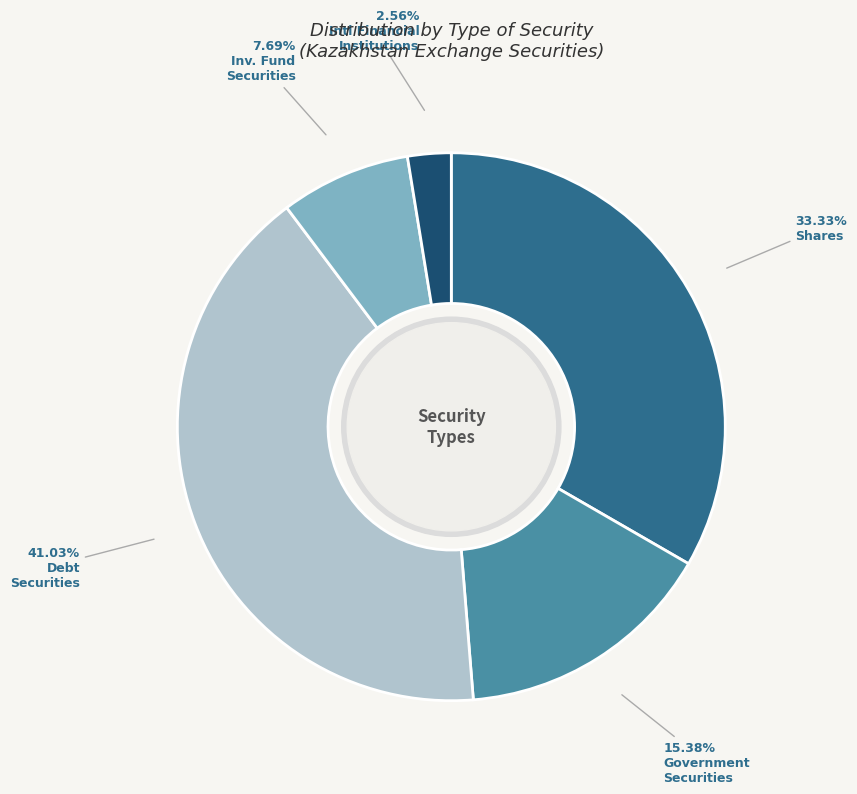

Is there a majority slice in this chart?

No